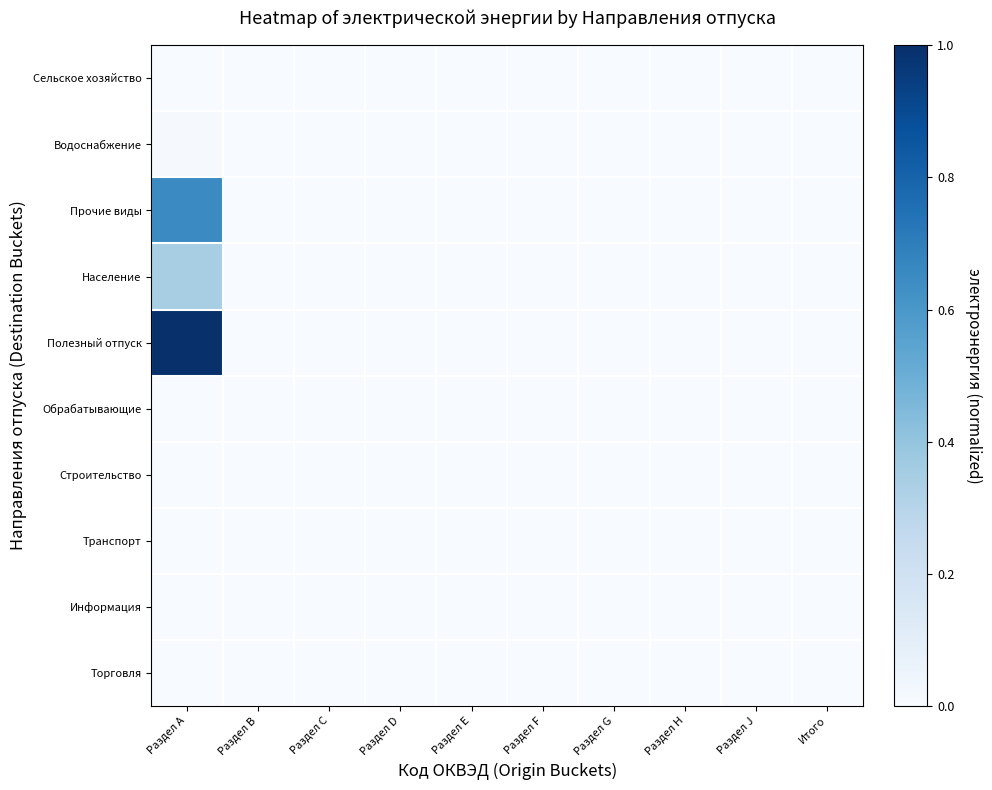

Reading left to right, list all the values displayed in this chart.

Сельское хозяйство: Раздел А=0.0	Раздел В=0.0	Раздел С=0.0	Раздел D=0.0	Раздел E=0.0	Раздел F=0.0	Раздел G=0.0	Раздел H=0.0	Раздел J=0.0	Итого=0.0
Водоснабжение: Раздел А=0.0	Раздел В=0.0	Раздел С=0.0	Раздел D=0.0	Раздел E=0.0	Раздел F=0.0	Раздел G=0.0	Раздел H=0.0	Раздел J=0.0	Итого=0.0
Прочие виды: Раздел А=0.6	Раздел В=0.0	Раздел С=0.0	Раздел D=0.0	Раздел E=0.0	Раздел F=0.0	Раздел G=0.0	Раздел H=0.0	Раздел J=0.0	Итого=0.0
Население: Раздел А=0.3	Раздел В=0.0	Раздел С=0.0	Раздел D=0.0	Раздел E=0.0	Раздел F=0.0	Раздел G=0.0	Раздел H=0.0	Раздел J=0.0	Итого=0.0
Полезный отпуск: Раздел А=1.0	Раздел В=0.0	Раздел С=0.0	Раздел D=0.0	Раздел E=0.0	Раздел F=0.0	Раздел G=0.0	Раздел H=0.0	Раздел J=0.0	Итого=0.0
Обрабатывающие: Раздел А=0.0	Раздел В=0.0	Раздел С=0.0	Раздел D=0.0	Раздел E=0.0	Раздел F=0.0	Раздел G=0.0	Раздел H=0.0	Раздел J=0.0	Итого=0.0
Строительство: Раздел А=0.0	Раздел В=0.0	Раздел С=0.0	Раздел D=0.0	Раздел E=0.0	Раздел F=0.0	Раздел G=0.0	Раздел H=0.0	Раздел J=0.0	Итого=0.0
Транспорт: Раздел А=0.0	Раздел В=0.0	Раздел С=0.0	Раздел D=0.0	Раздел E=0.0	Раздел F=0.0	Раздел G=0.0	Раздел H=0.0	Раздел J=0.0	Итого=0.0
Информация: Раздел А=0.0	Раздел В=0.0	Раздел С=0.0	Раздел D=0.0	Раздел E=0.0	Раздел F=0.0	Раздел G=0.0	Раздел H=0.0	Раздел J=0.0	Итого=0.0
Торговля: Раздел А=0.0	Раздел В=0.0	Раздел С=0.0	Раздел D=0.0	Раздел E=0.0	Раздел F=0.0	Раздел G=0.0	Раздел H=0.0	Раздел J=0.0	Итого=0.0